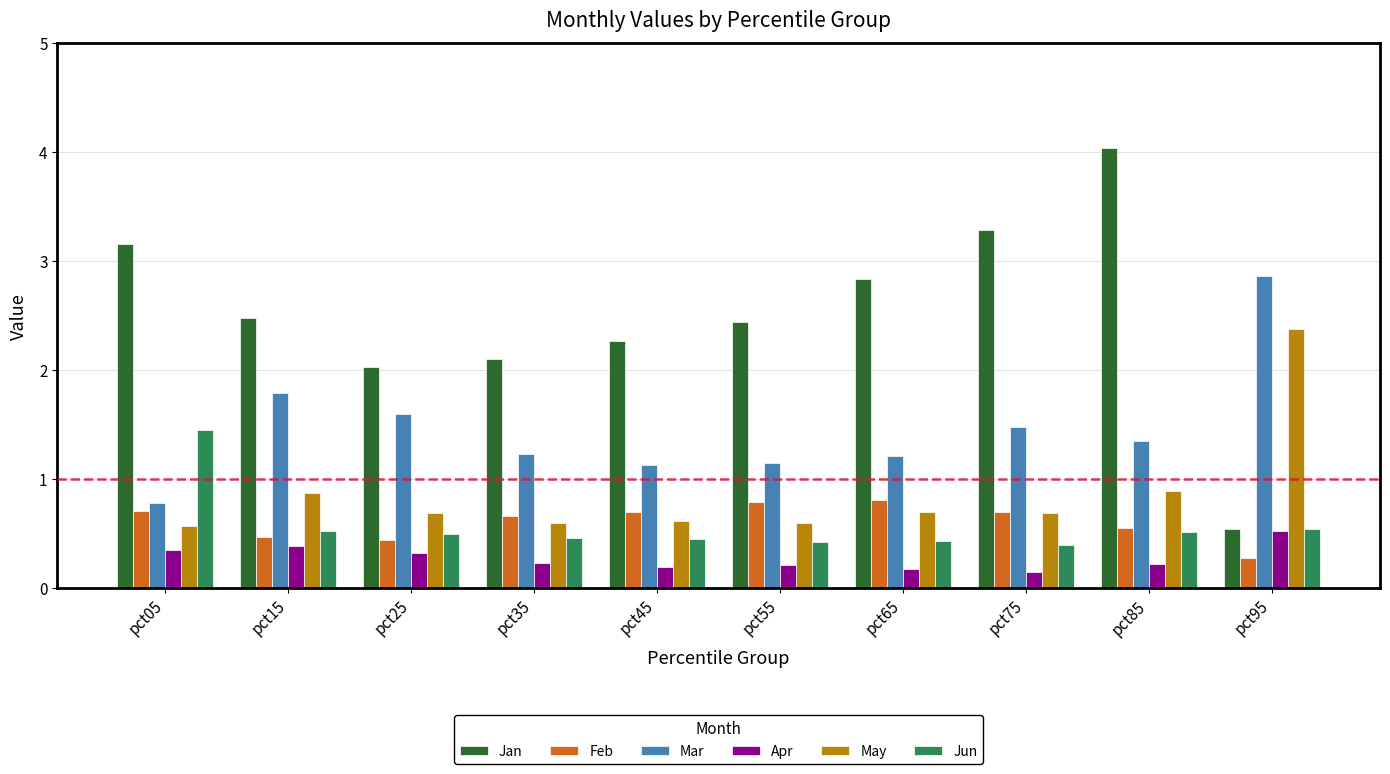

Which series has the largest total across all categories?

Jan